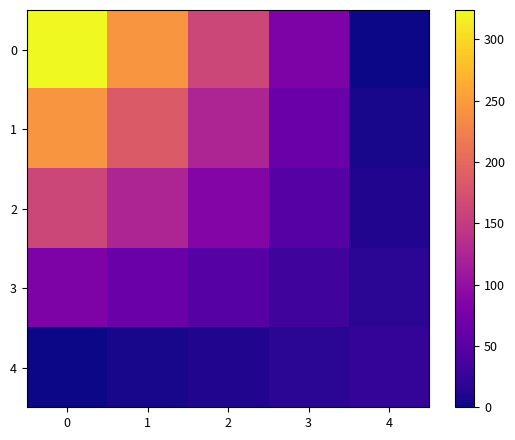

At how many categories does at least one series exceed 265?

1